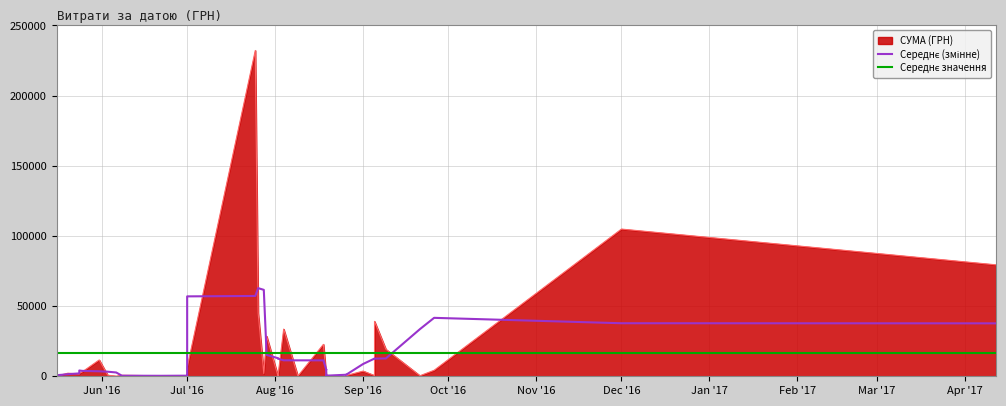

What is the ratio of the value at 09.09.2016 to the value at 28.07.2016?

9.9